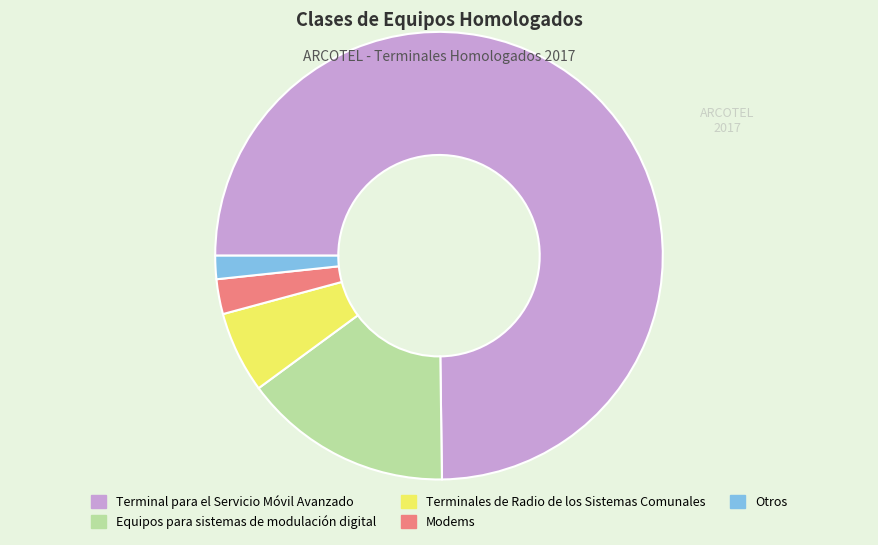

What is the smallest slice in the pie chart?

Otros